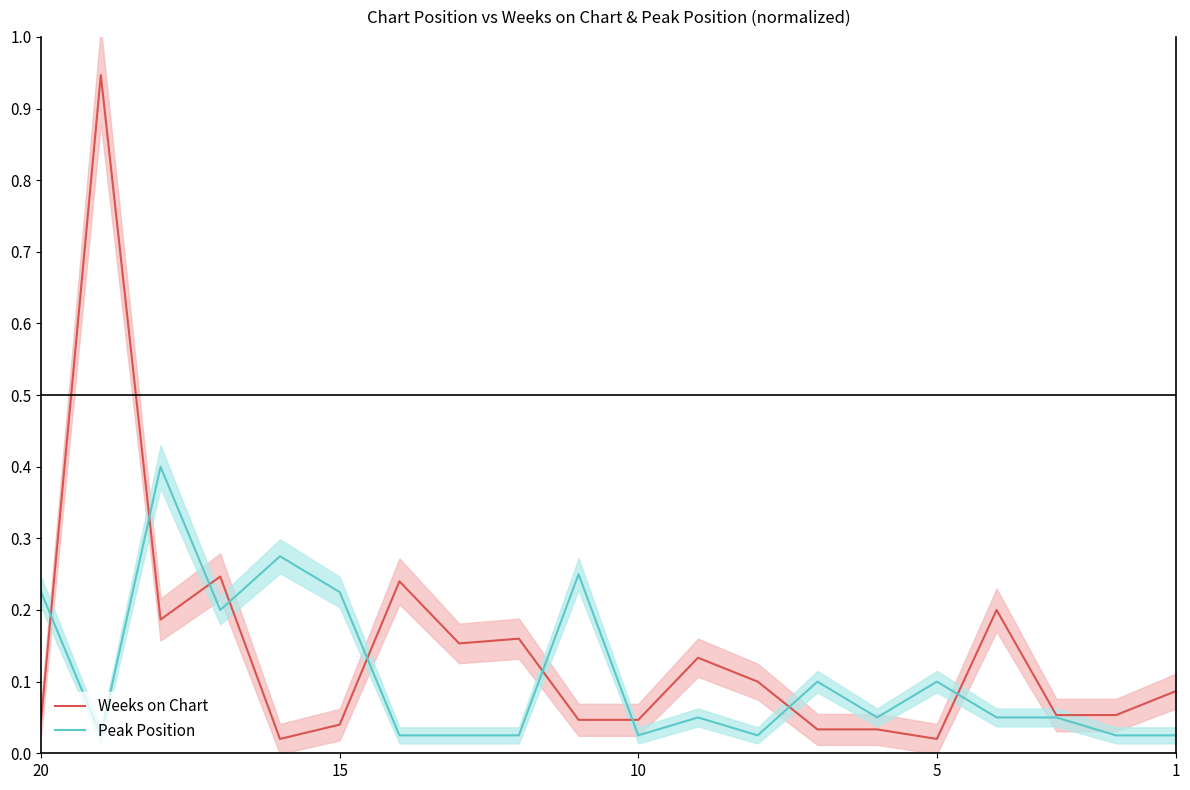

What is the maximum value shown in the chart?

0.9